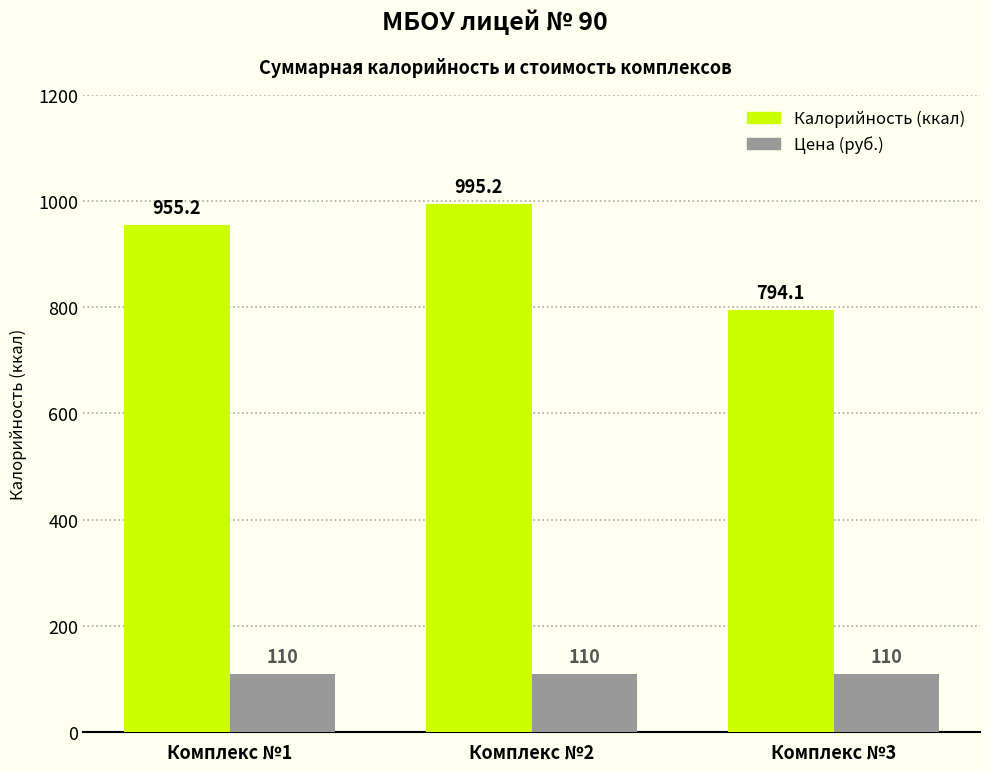

Between Комплекс №2 and Комплекс №3, which series saw the biggest shift?

Калорийность (ккал)